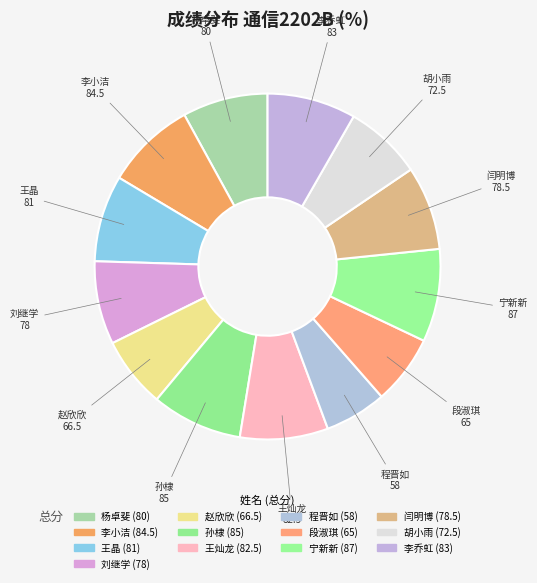

Count the number of slices in the pie.

13